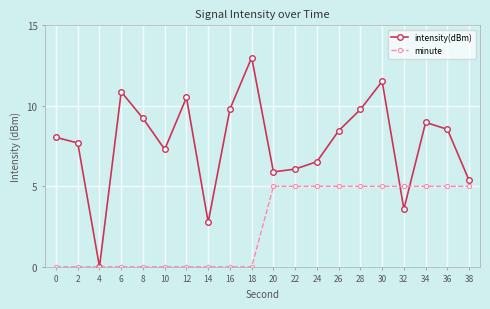

Between 14 and 34, which series saw the biggest shift?

intensity(dBm)